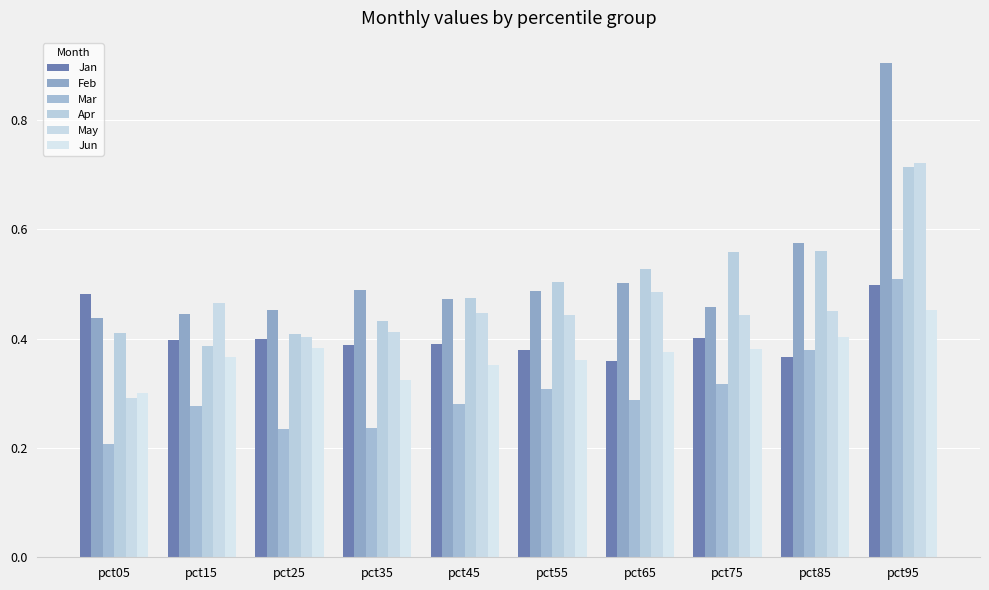

At which category is the sum across all series the highest?

pct95